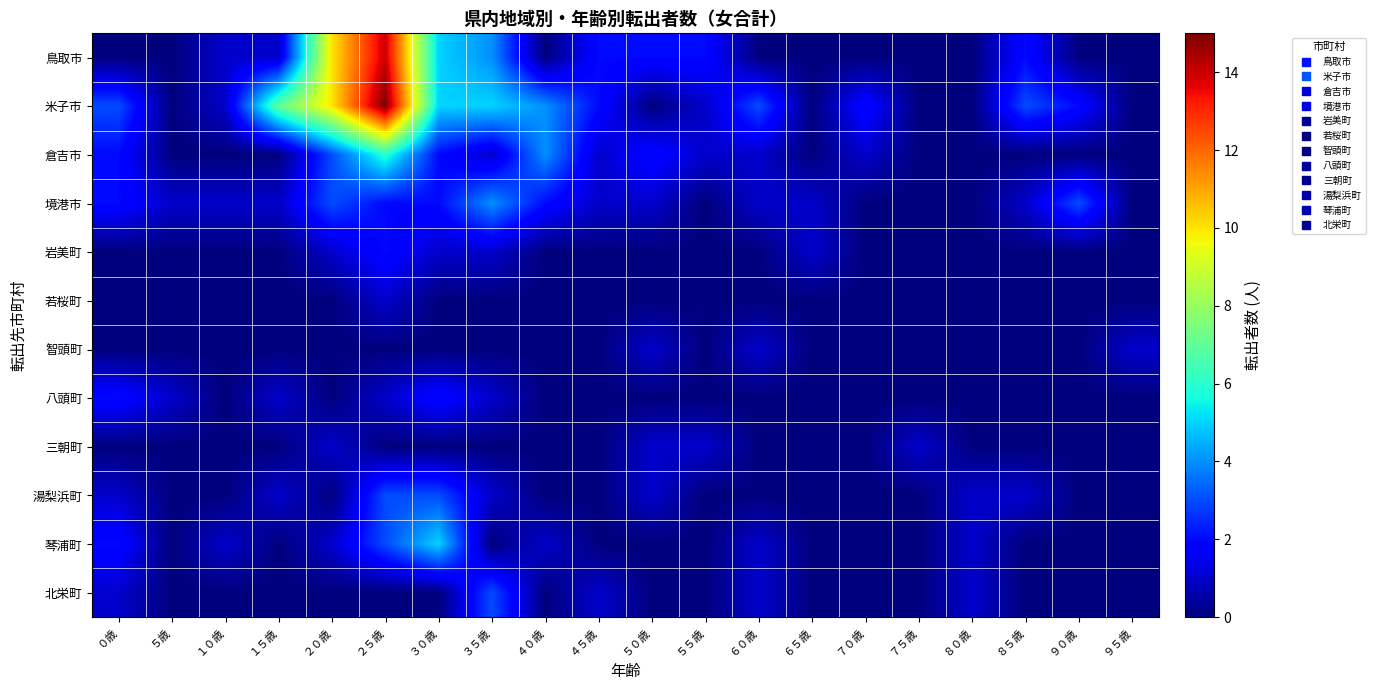

What is the maximum value shown in the chart?

15